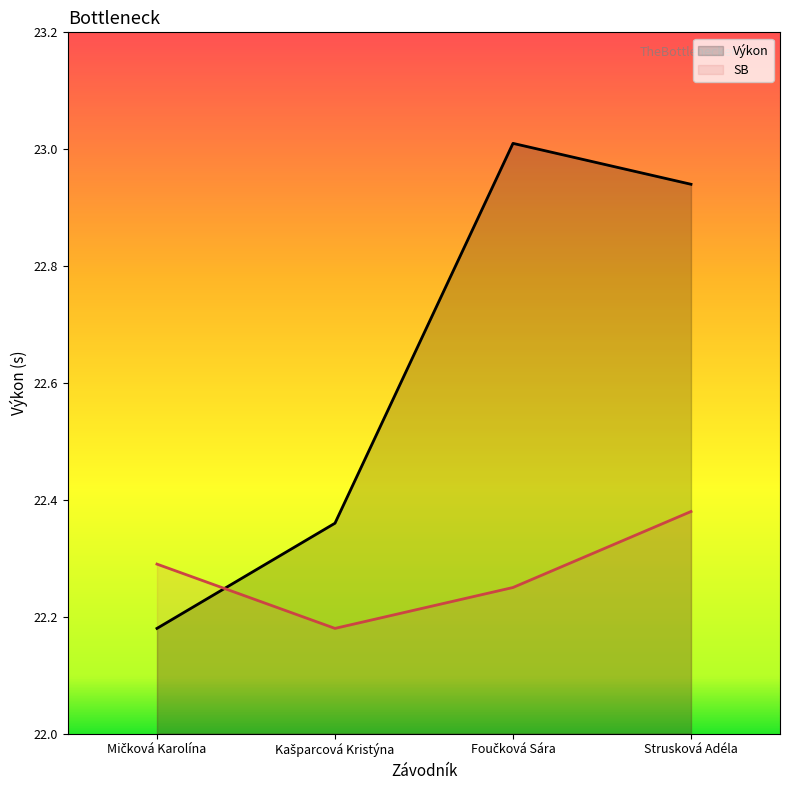

List the series in order of their overall mean, lowest first.

SB, Výkon